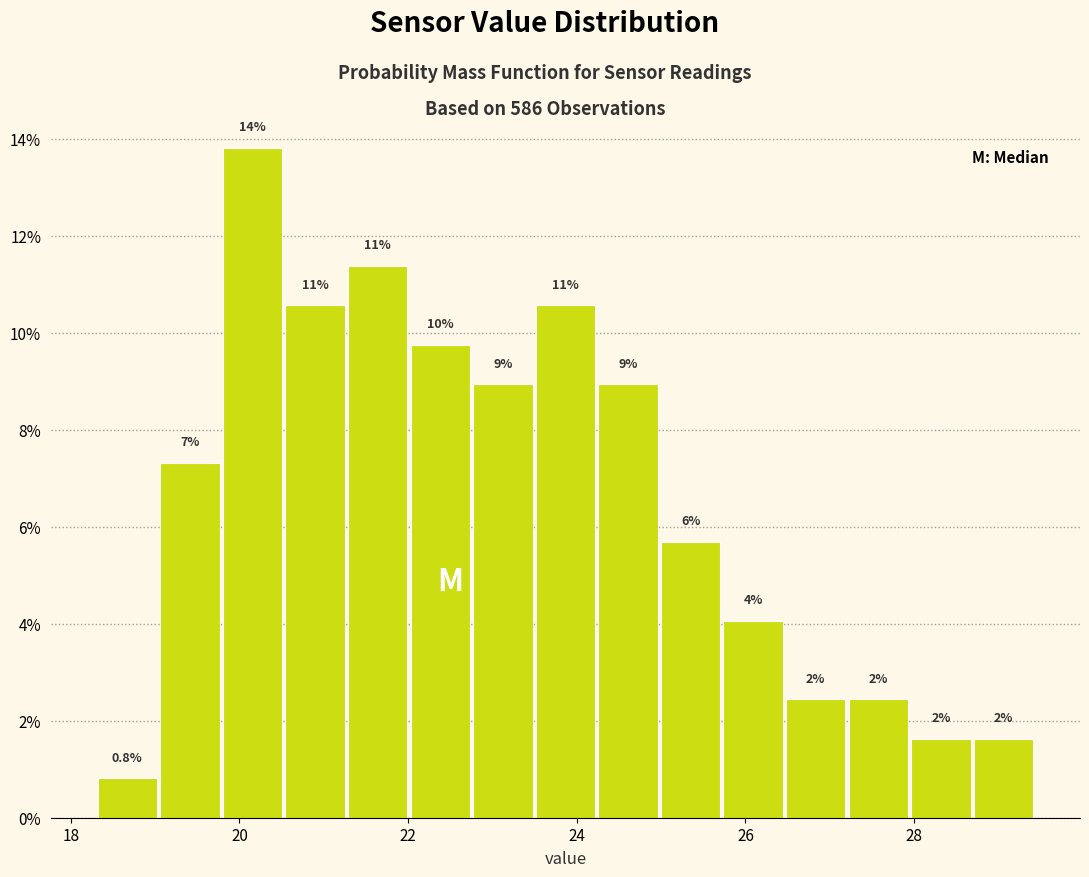

Read against the x-axis, roughly where is the centre of the tallest bar?

20.2